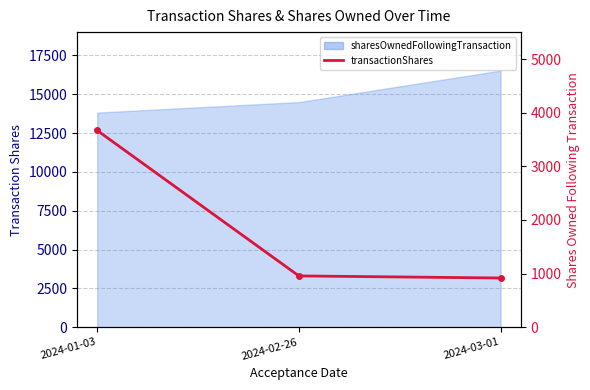

Reading left to right, what are all the values shown in this chart?

3668	956	917